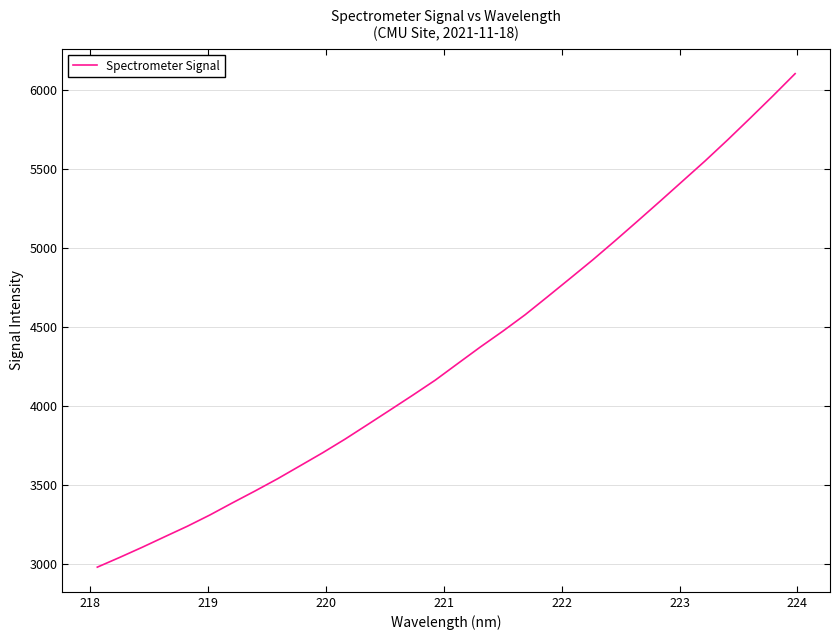

What is the smallest value displayed?

2982.3